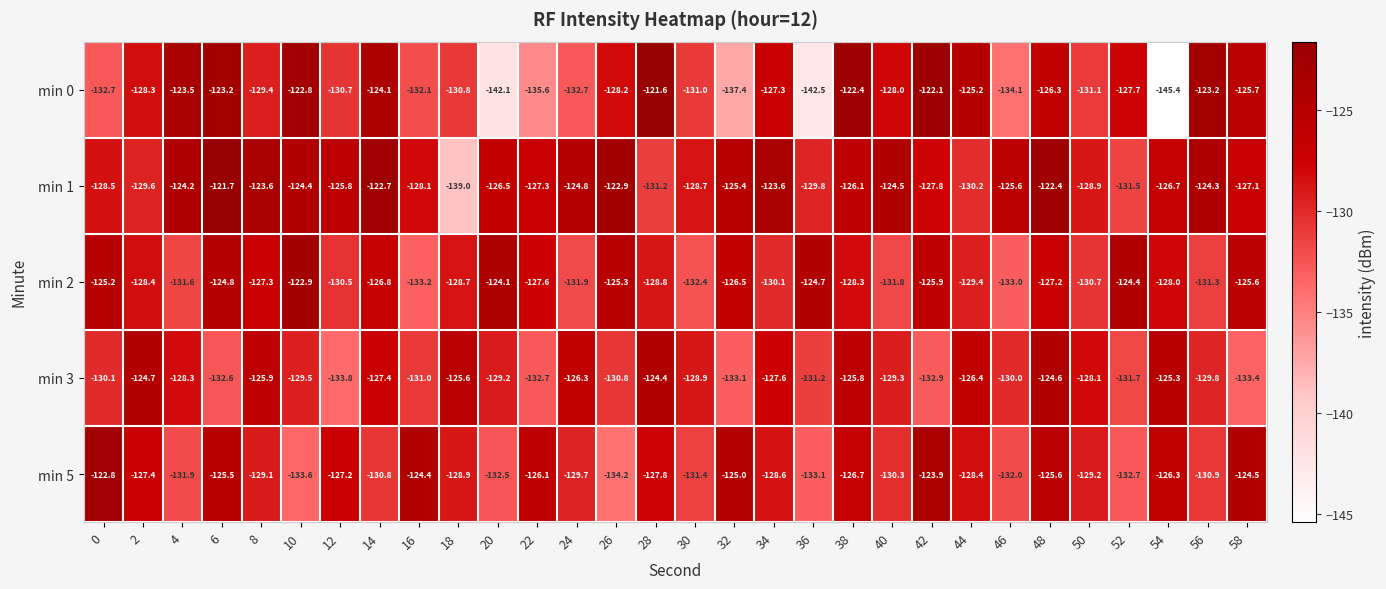

What is the total value across all series at 4?

-639.5